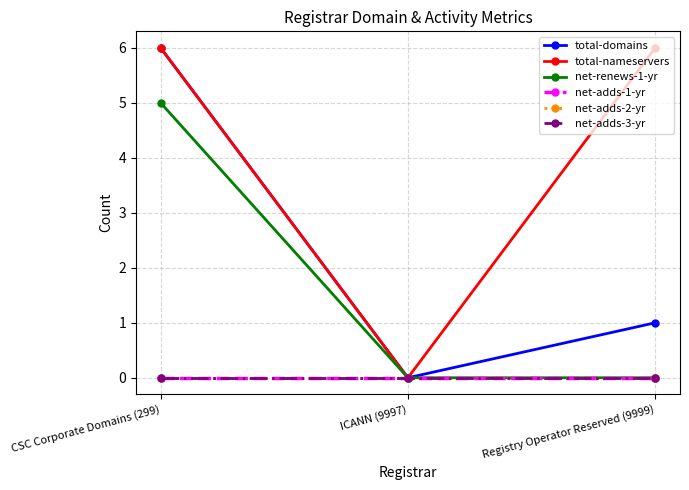

At how many categories does at least one series exceed 3?

2